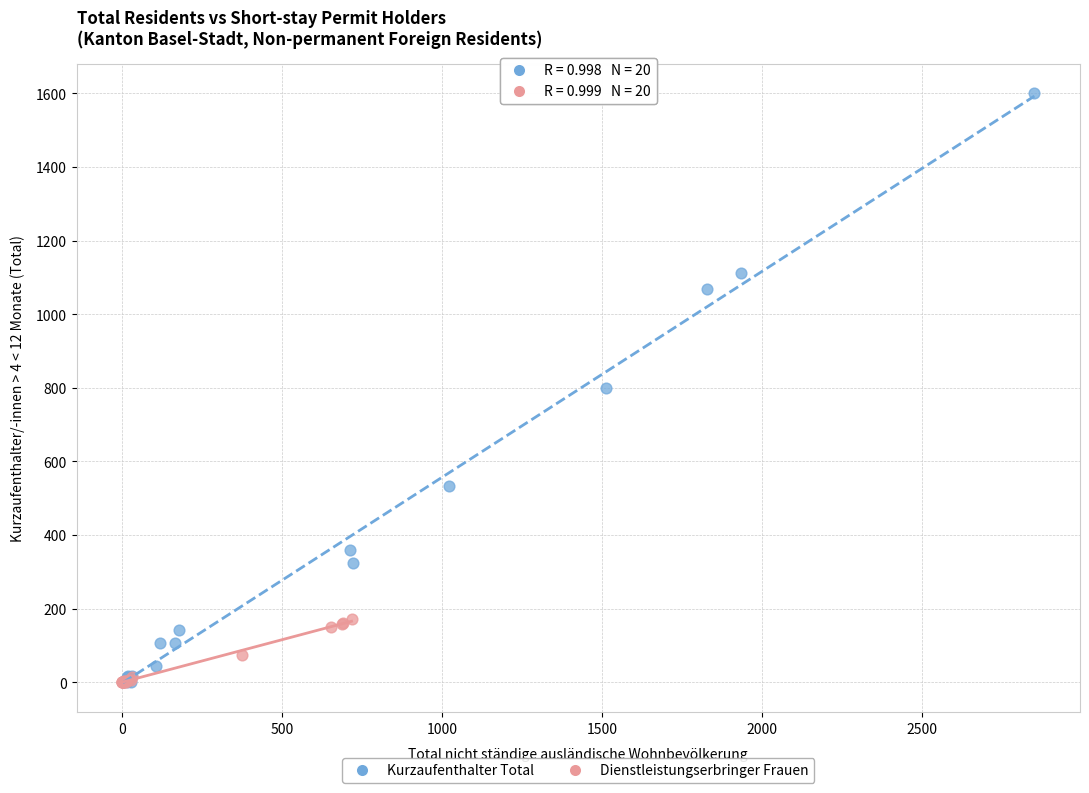

Which series has the largest Y range (max minus min)?

Kurzaufenthalter Total